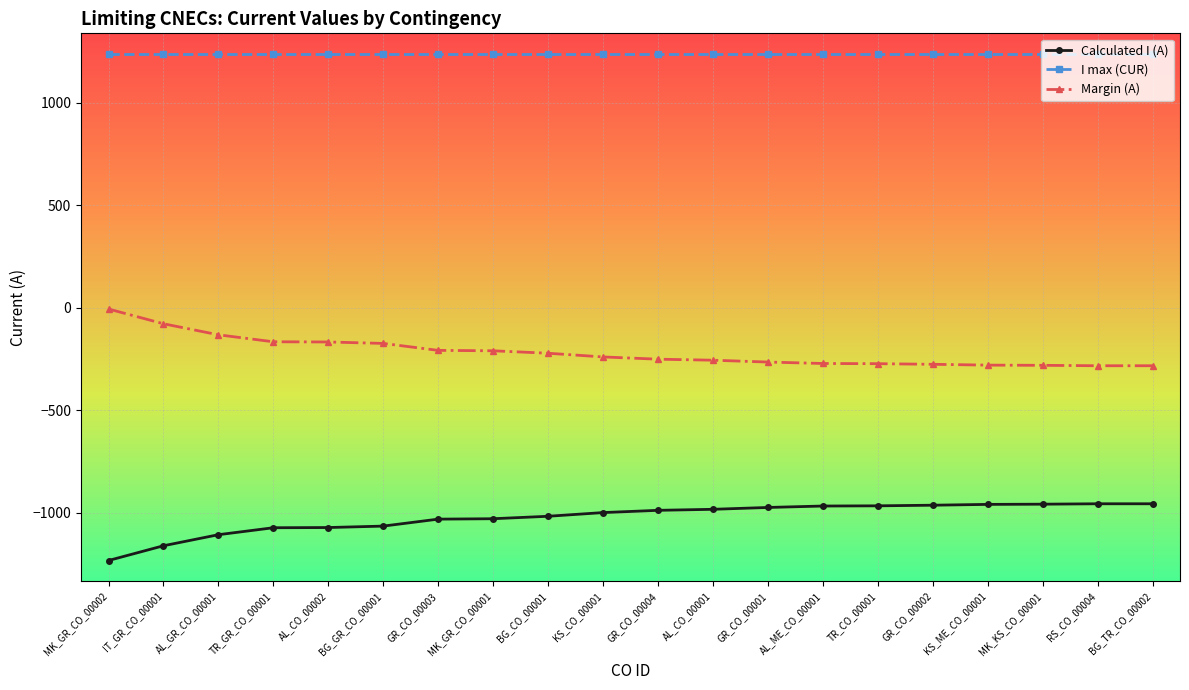

What is the smallest value displayed?

-1234